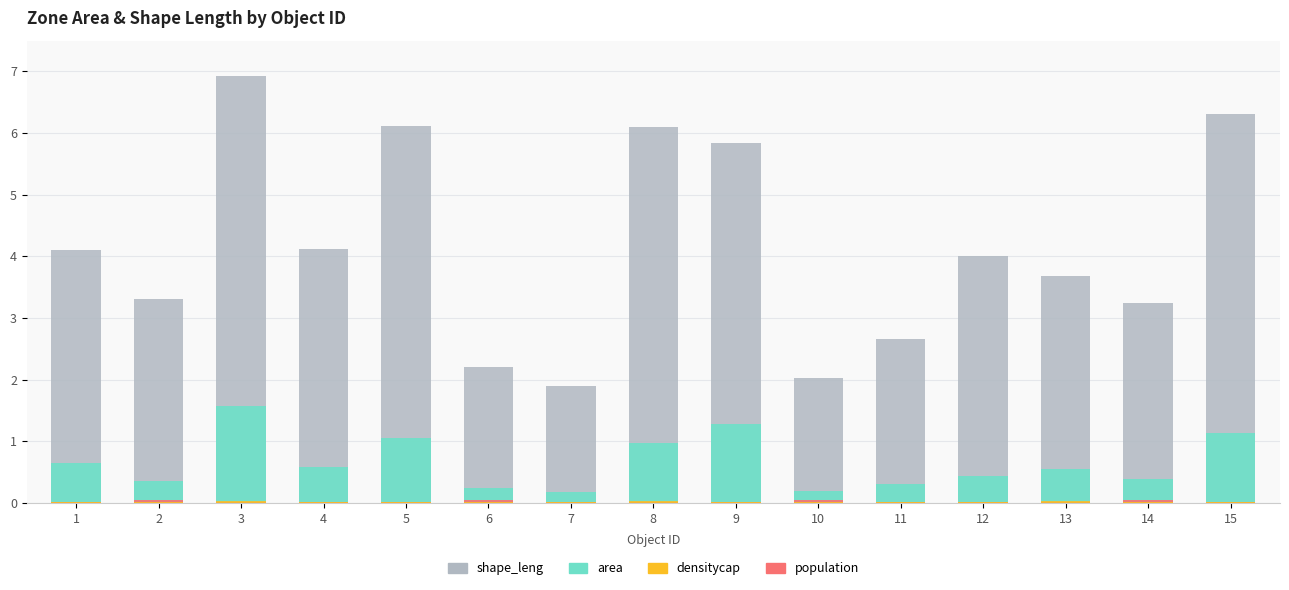

Reading left to right, what are all the values shown in this chart?

shape_leng: 4.1	3.3	6.9	4.1	6.1	2.2	1.9	6.1	5.8	2.0	2.7	4.0	3.7	3.2	6.3
area: 0.6	0.4	1.6	0.6	1.0	0.2	0.2	1.0	1.3	0.2	0.3	0.4	0.6	0.4	1.1
population: 0.0	0.1	0.0	0.0	0.0	0.1	0.0	0.0	0.0	0.1	0.0	0.0	0.0	0.1	0.0
densitycap: 0.0	0.0	0.0	0.0	0.0	0.0	0.0	0.0	0.0	0.0	0.0	0.0	0.0	0.0	0.0